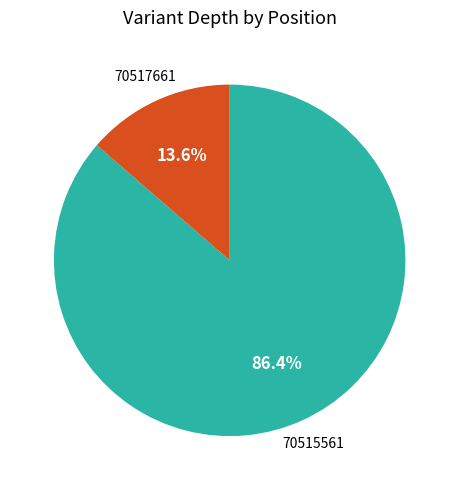

Is the sum of 70515561 and 70517661 greater than half?

Yes